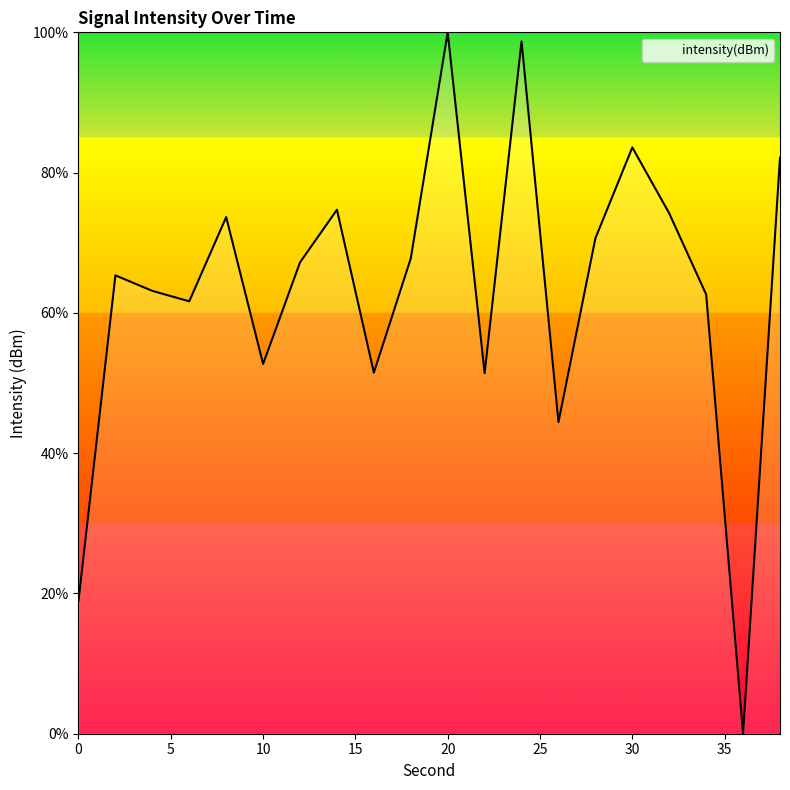

What is the difference between the maximum and minimum values?

100.0